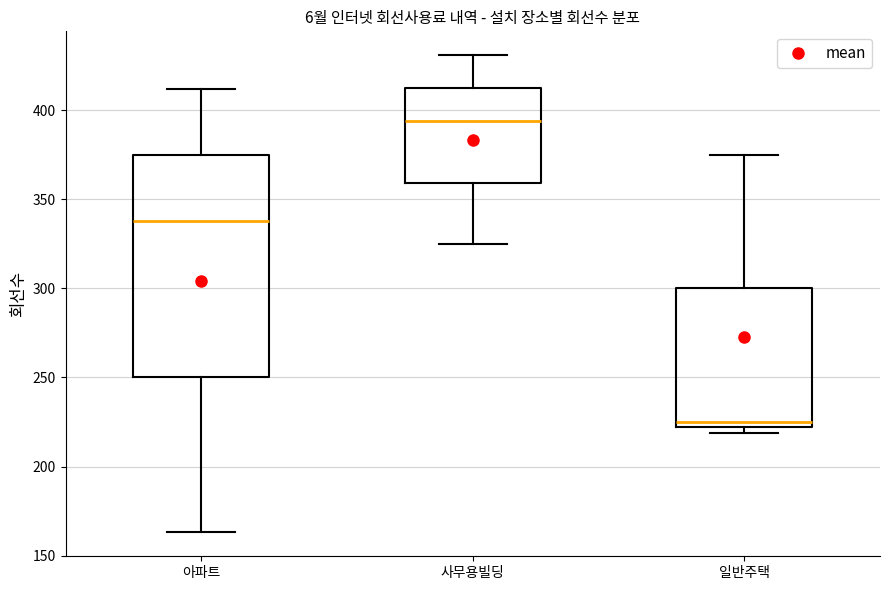

Comparing the boxes themselves (not the whiskers), which one is the tallest?

아파트